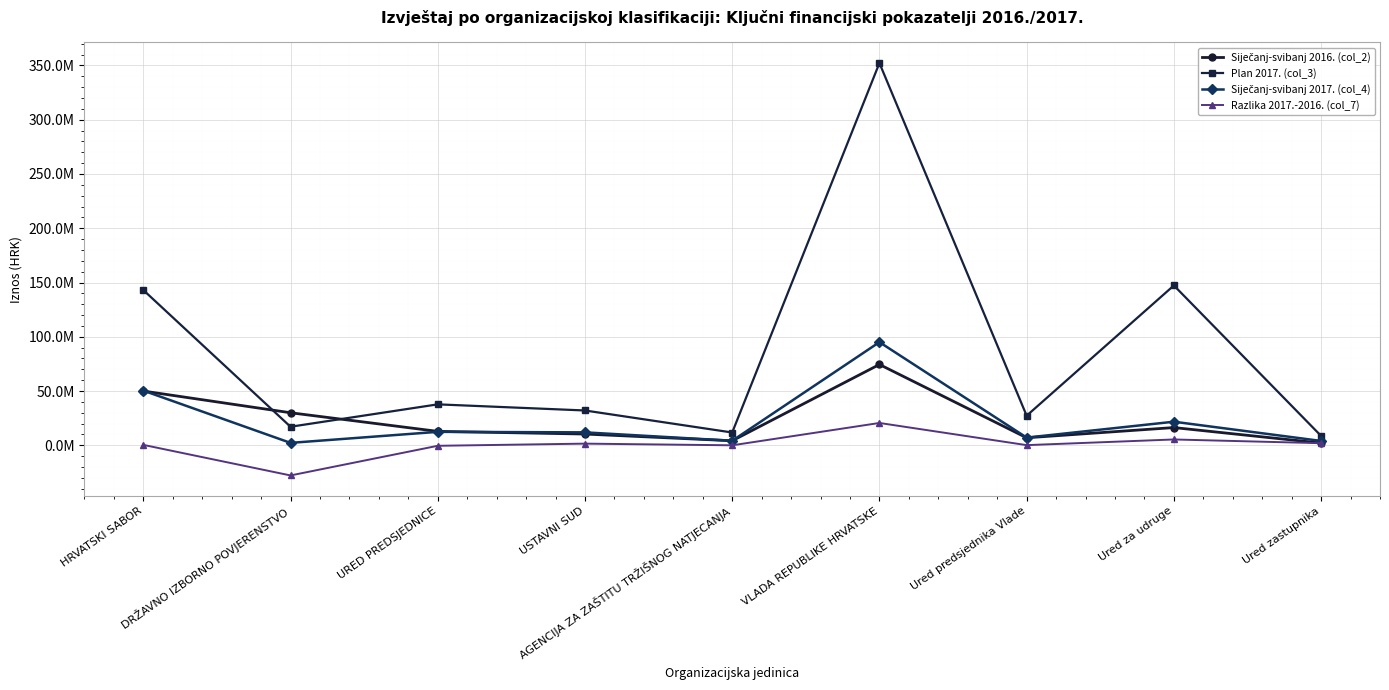

Does the chart have visible grid lines?

Yes